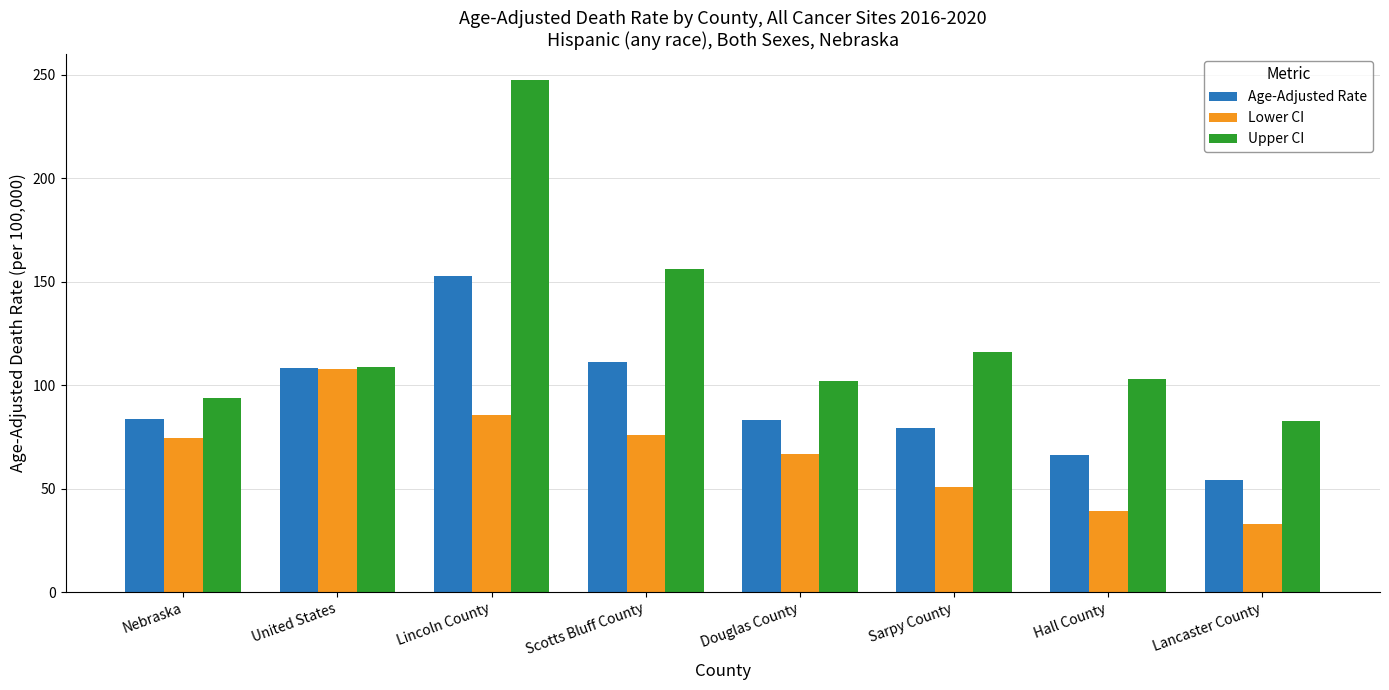

At how many categories does at least one series exceed 214?

1